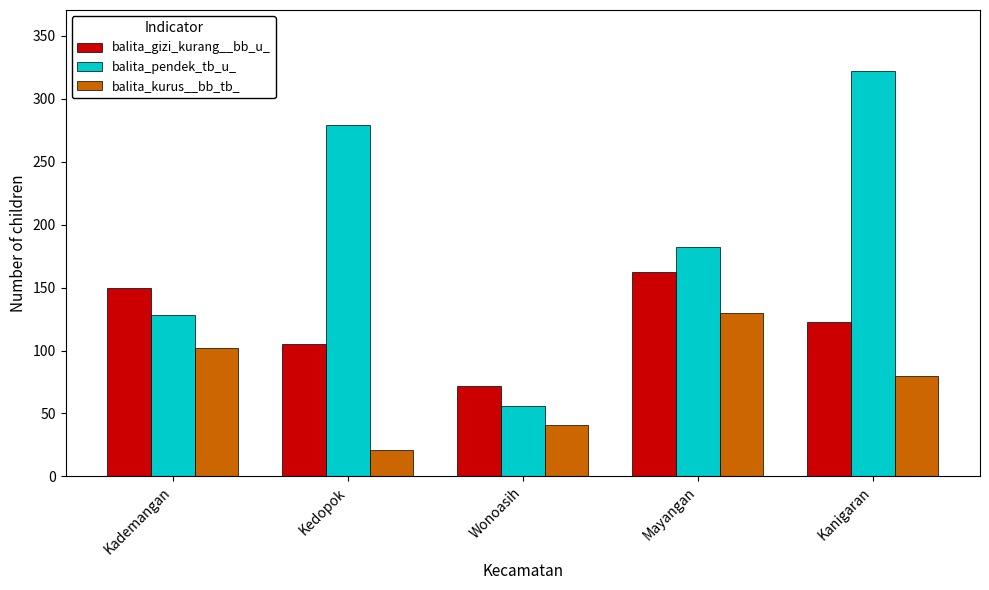

Does the chart contain any negative values?

No